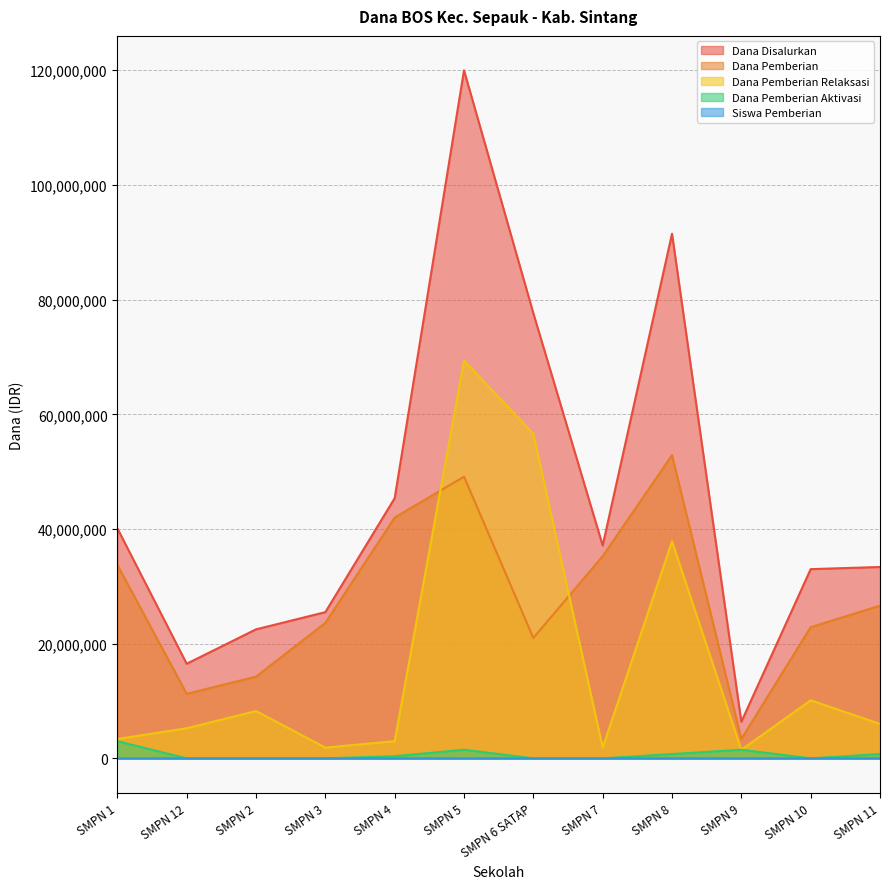

How many lines are shown in the chart?

5